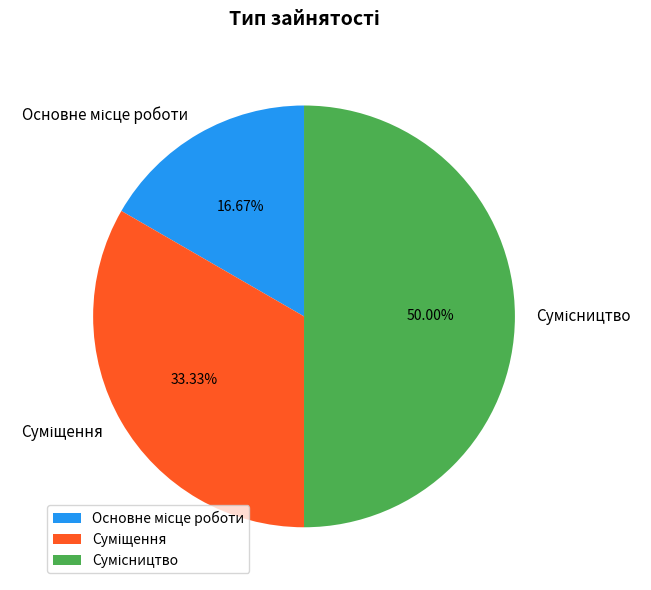

Combined, do Сумісництво and Суміщення account for over 50%?

Yes